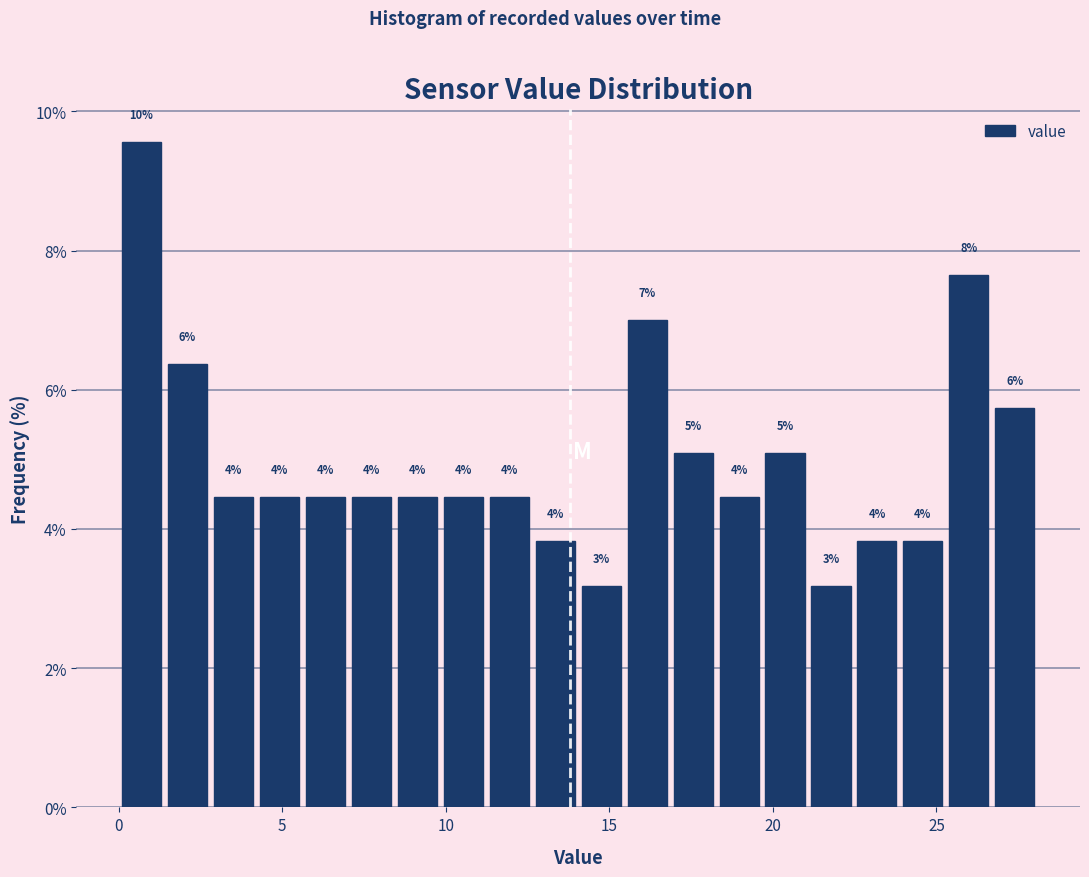

Around what value on the x-axis is the tallest bar? Give the approximate position of its centre, as read against the axis.

0.5